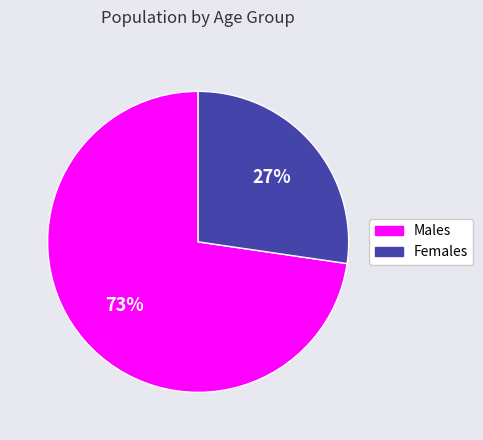

What is the majority slice?

Males